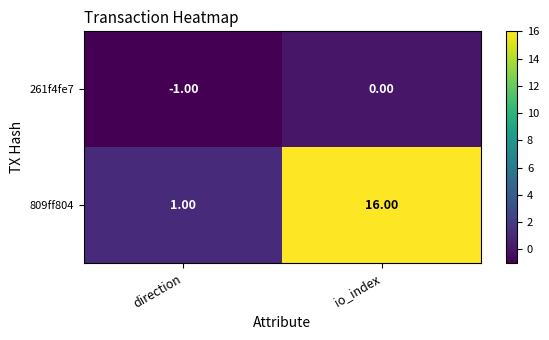

What is the difference between the maximum and minimum values in the 809ff804 series?

15